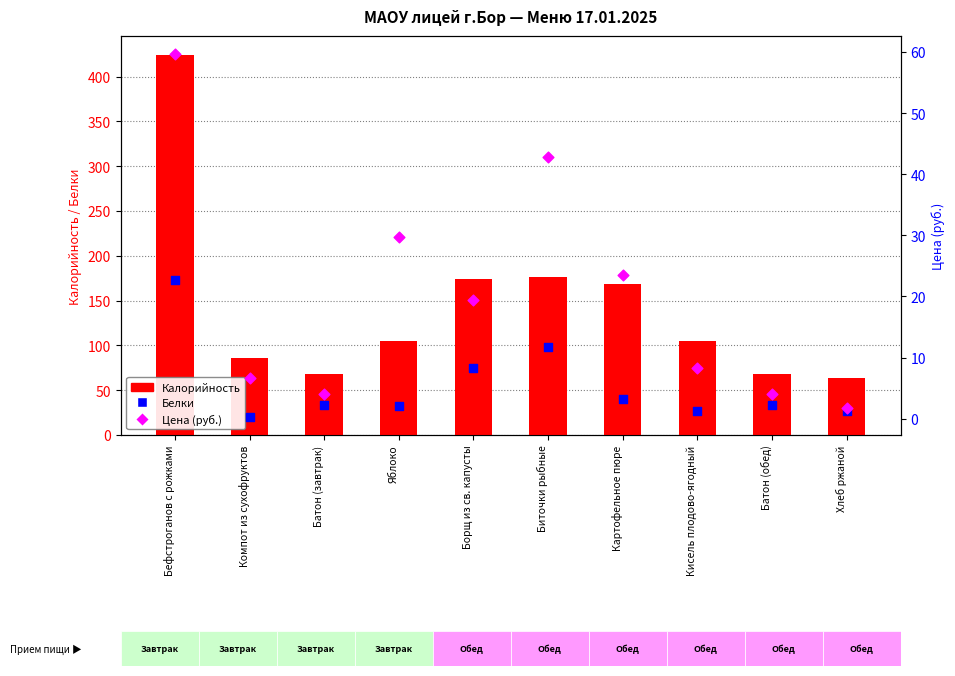

Is the value of Белки at Бефстроганов с рожками greater than the value of Калорийность at Бефстроганов с рожками?

No